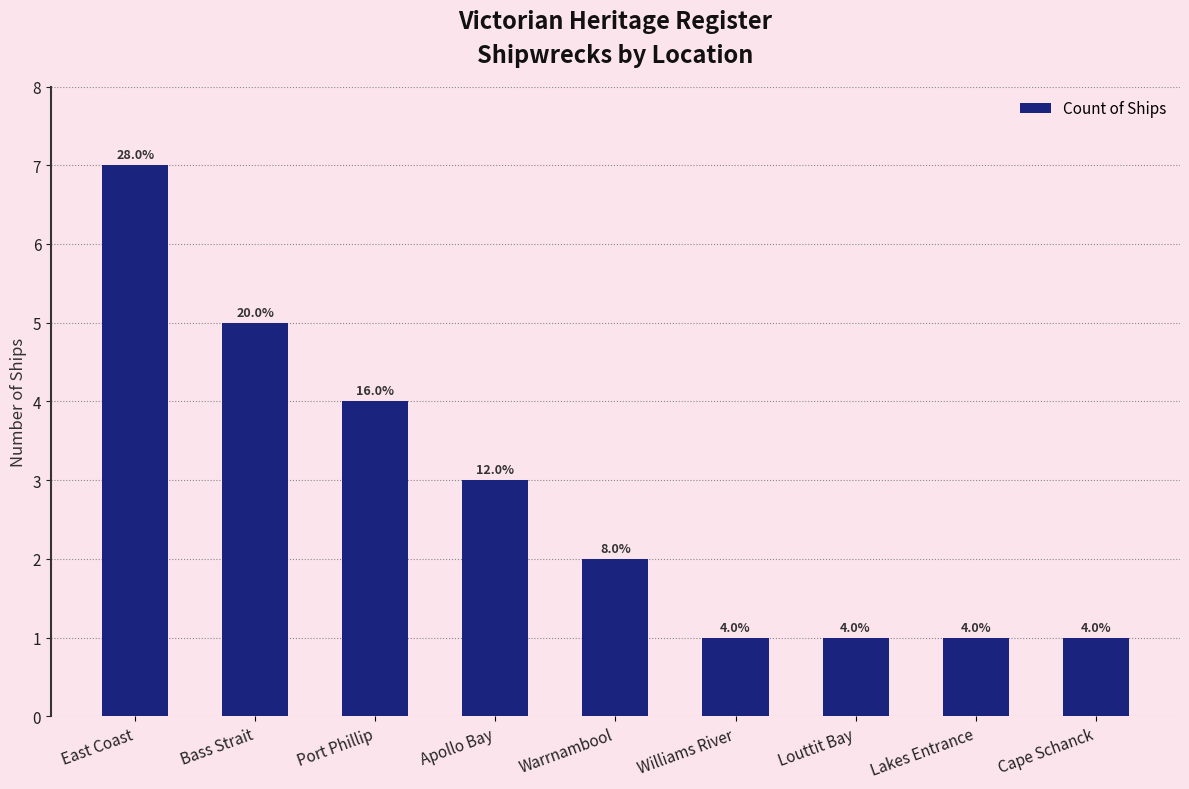

How many bars are there in total?

9